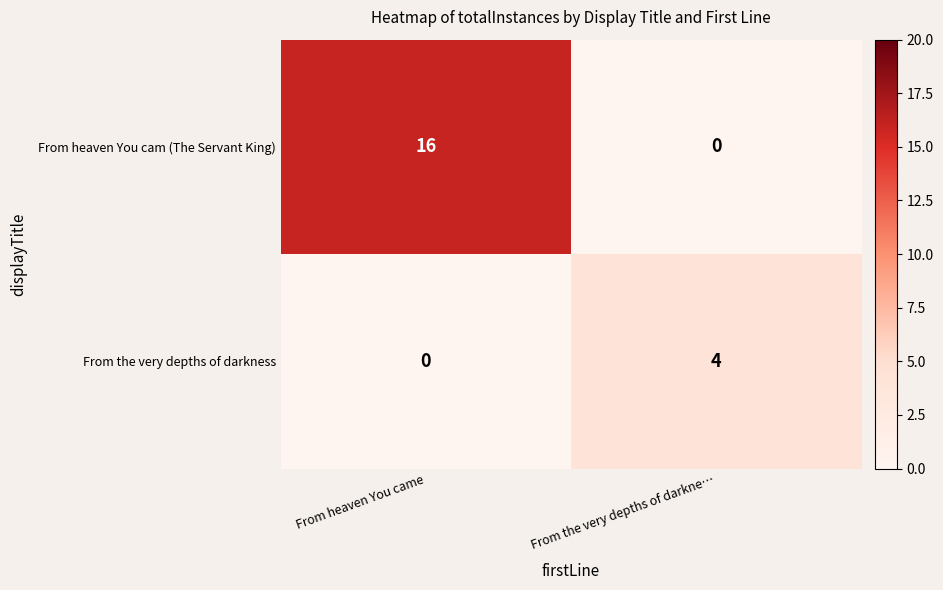

Reading left to right, transcribe all the data shown in this chart.

From heaven You cam (The Servant King): 16	0
From the very depths of darkness: 0	4